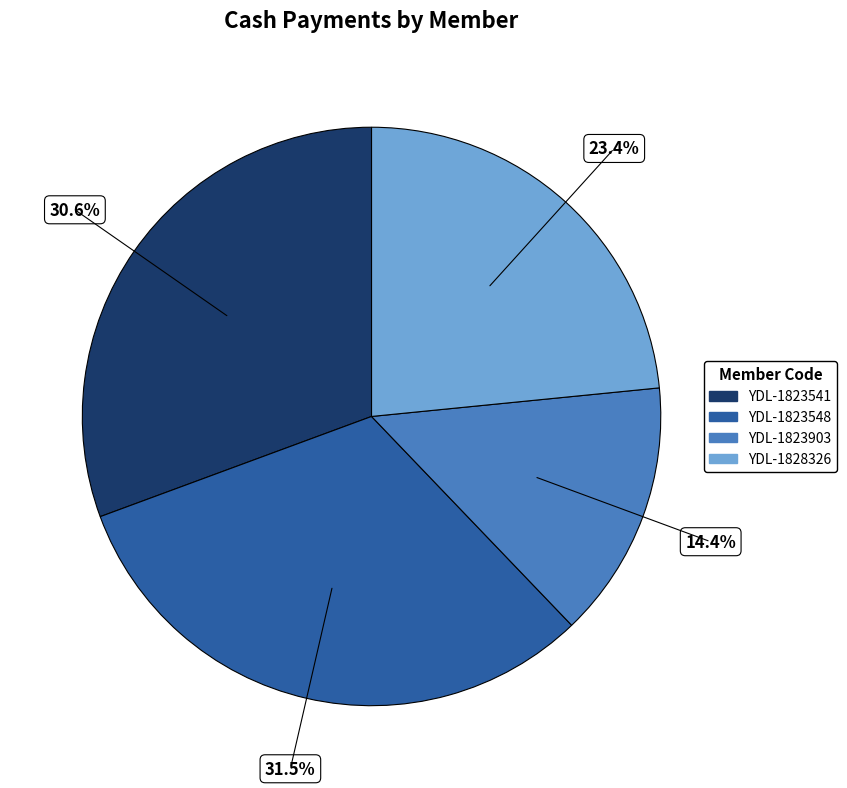

Is there a majority slice in this chart?

No